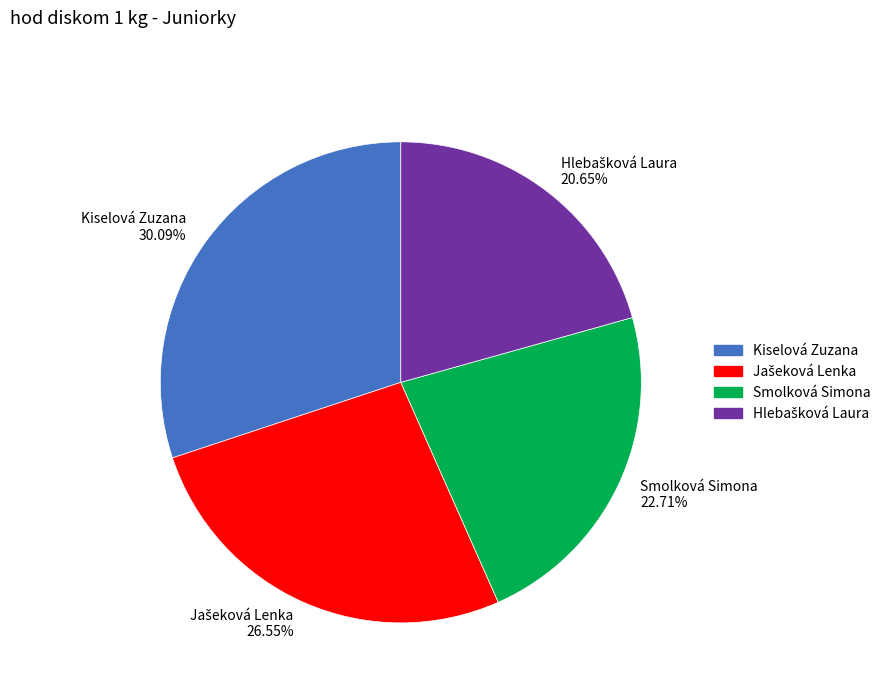

To the nearest percent, what is the difference between the largest and smallest slice percentages?

9%